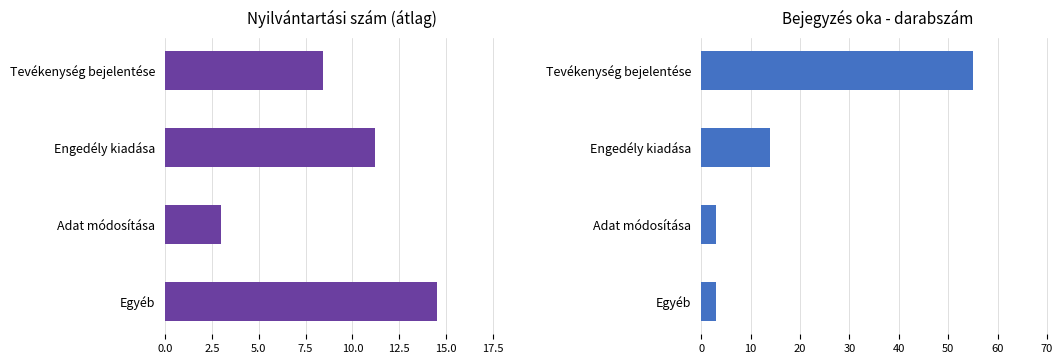

Which series has the largest total across all categories?

Darabszám